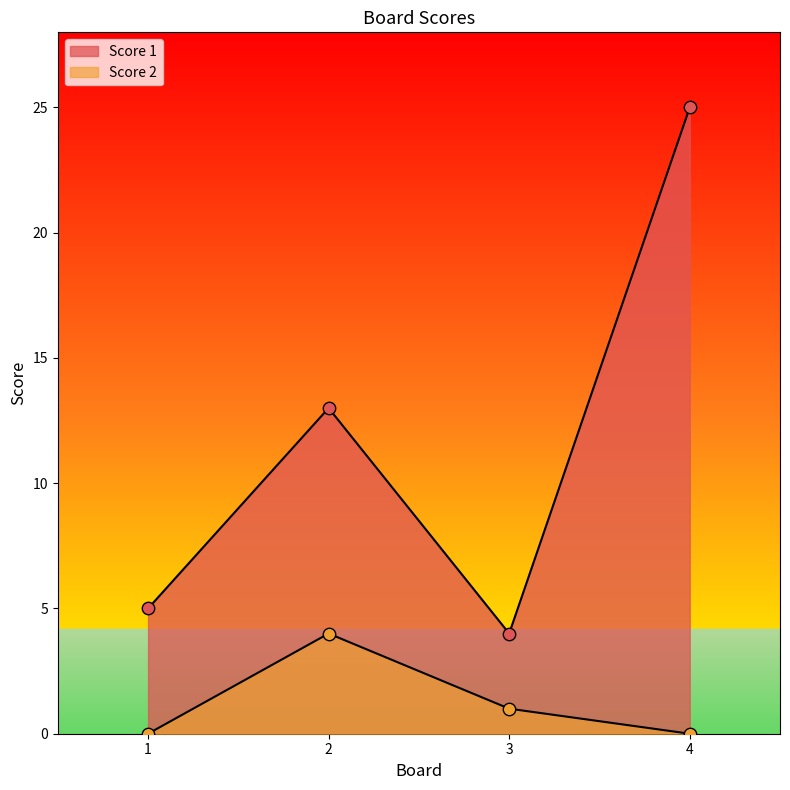

Is the value of Score 1 at 1 greater than the value of Score 2 at 4?

Yes